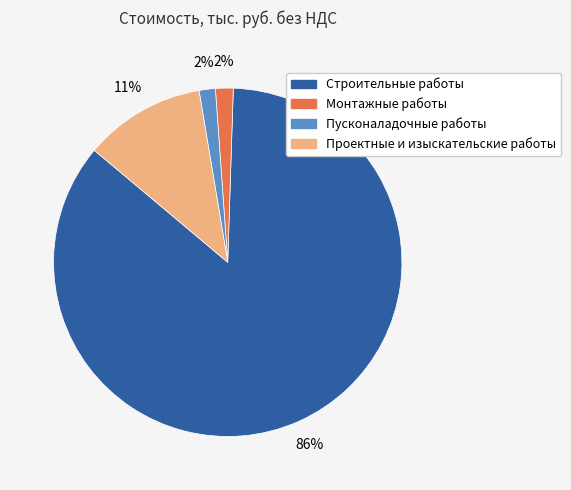

Which category has the biggest portion of the pie?

Строительные работы